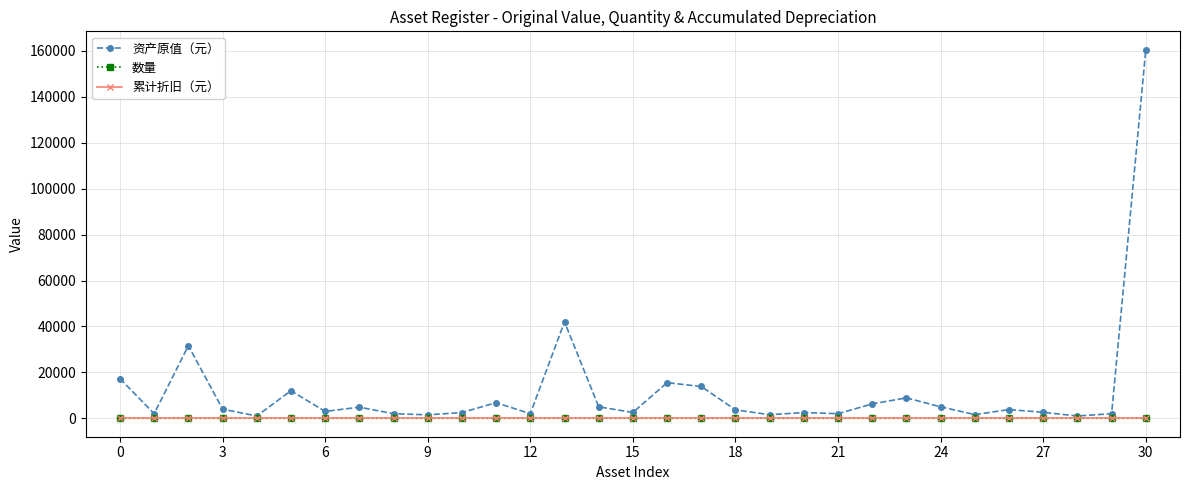

True or false: 数量 has more than 0 points higher than both neighbors.

True